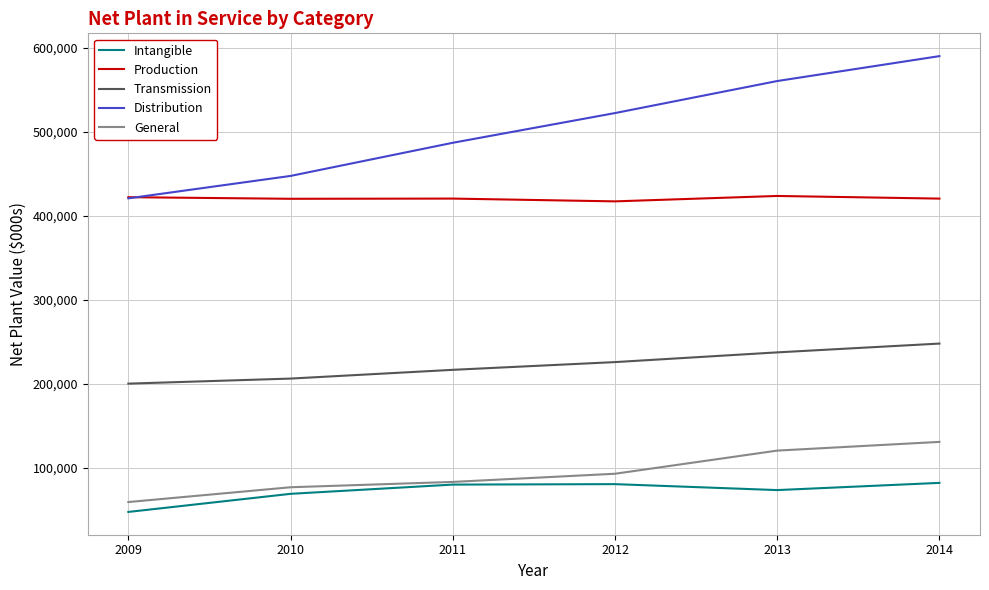

What is the total value across all series at 2014?

1472270